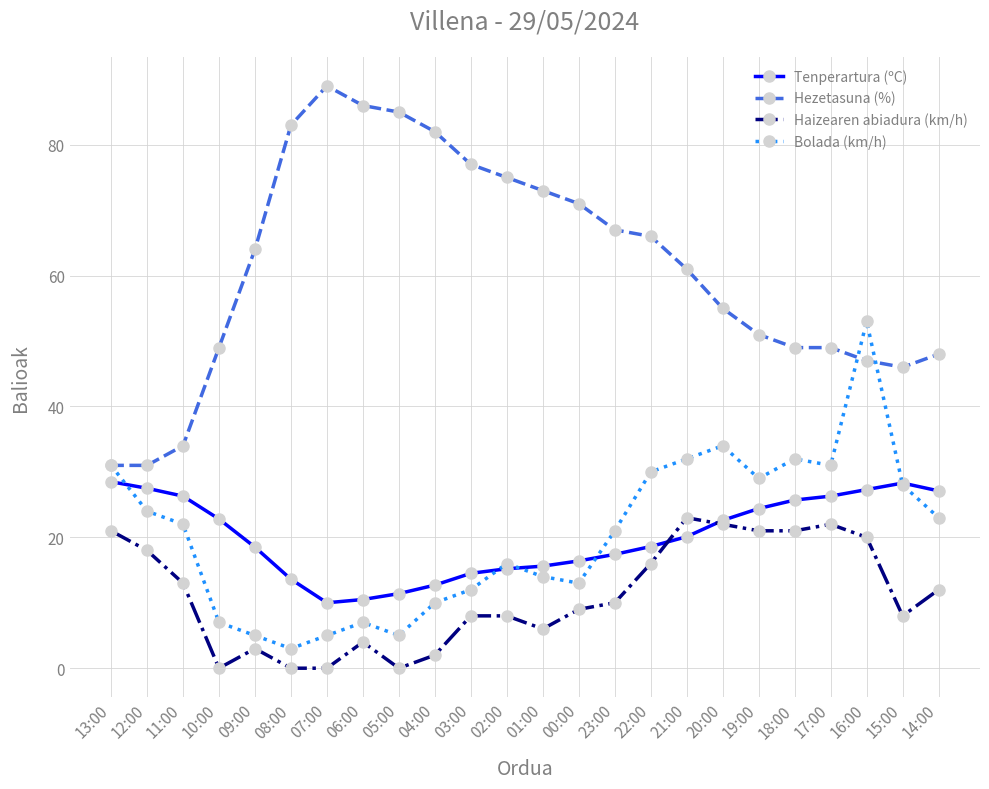

What is the label of the 7th point from the left?

07:00